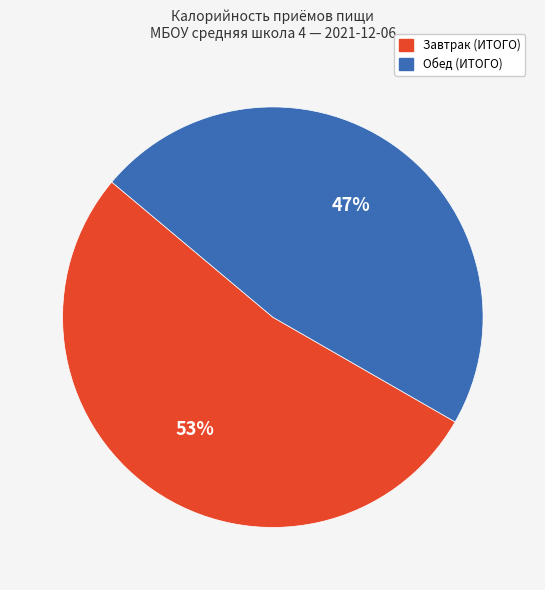

Which category has the smallest portion of the pie?

Обед (ИТОГО)